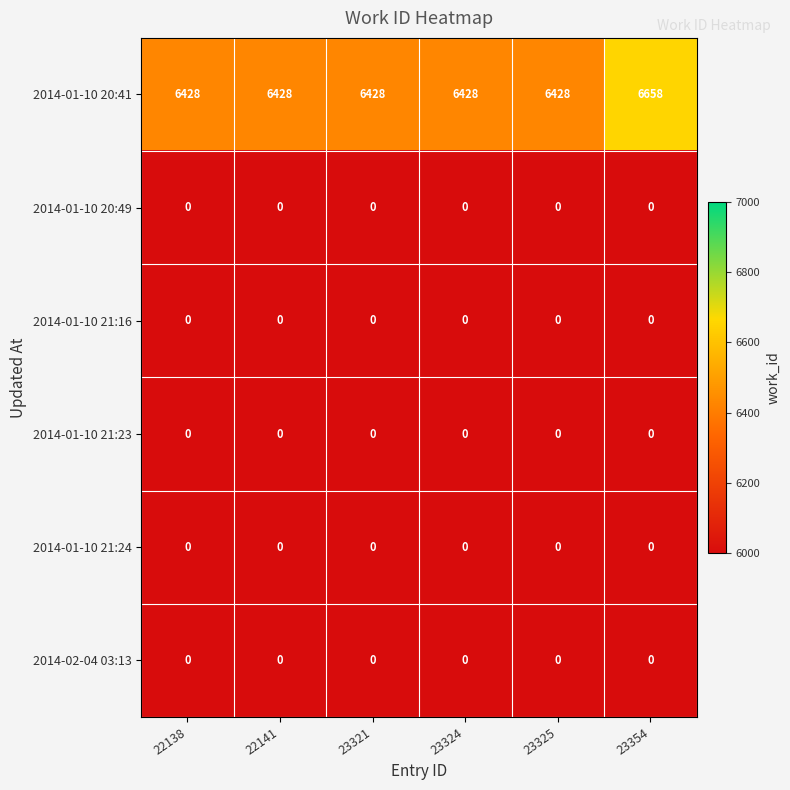

The 2014-01-10 20:41 series shows 6428 at 22138. True or false?

True